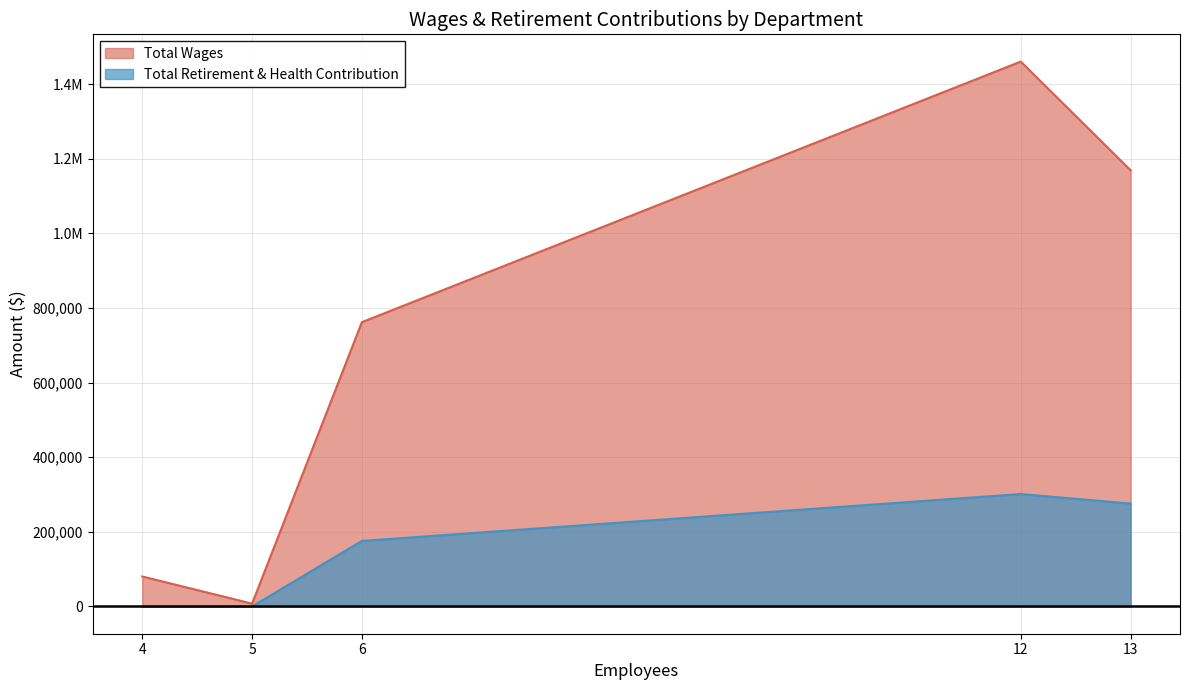

Does the chart display data point markers on the line(s)?

No